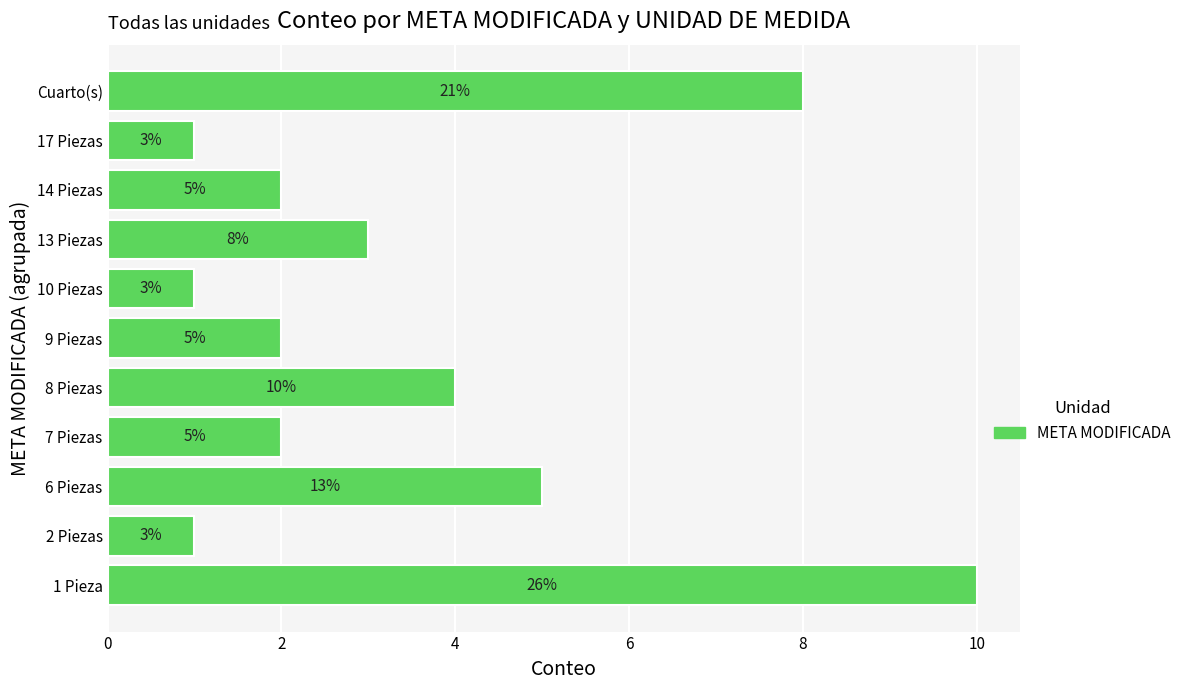

What is the average value?

4